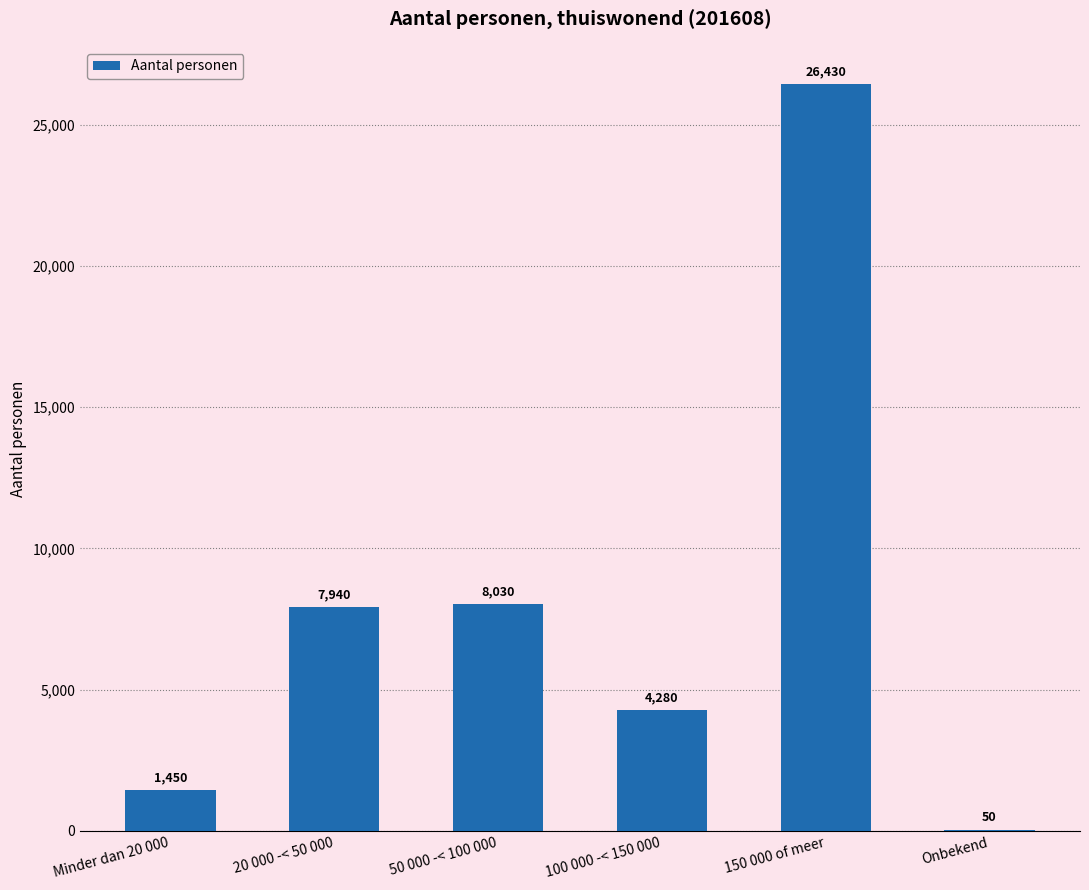

Which category has the highest value across all series?

150 000 of meer